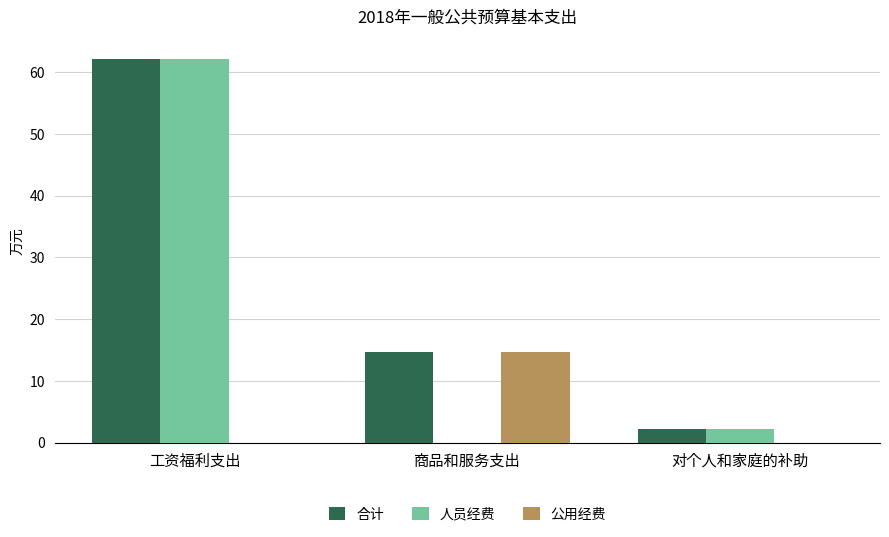

What is the sum of the 人员经费 values at 工资福利支出 and 对个人和家庭的补助?

64.5